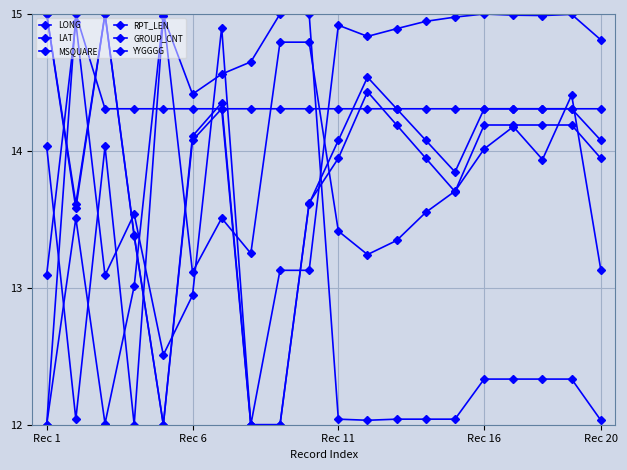

Is this an area chart (filled region under the line)?

No